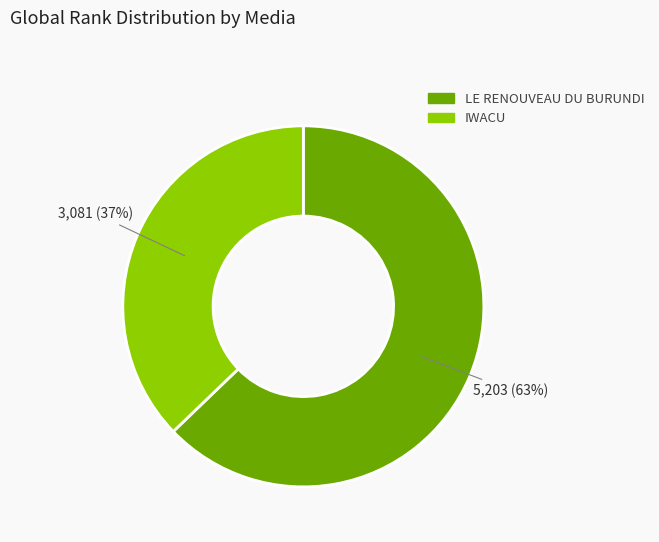

Which slice is the largest?

LE RENOUVEAU DU BURUNDI